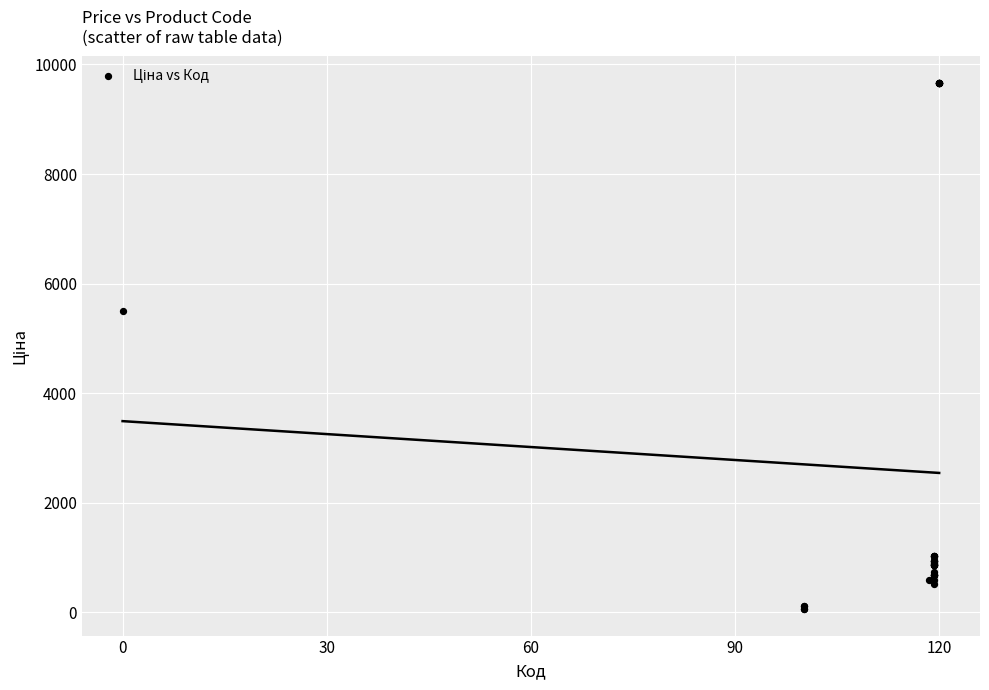

What Y value in the scatter plot is closest to 4859?

5497.3